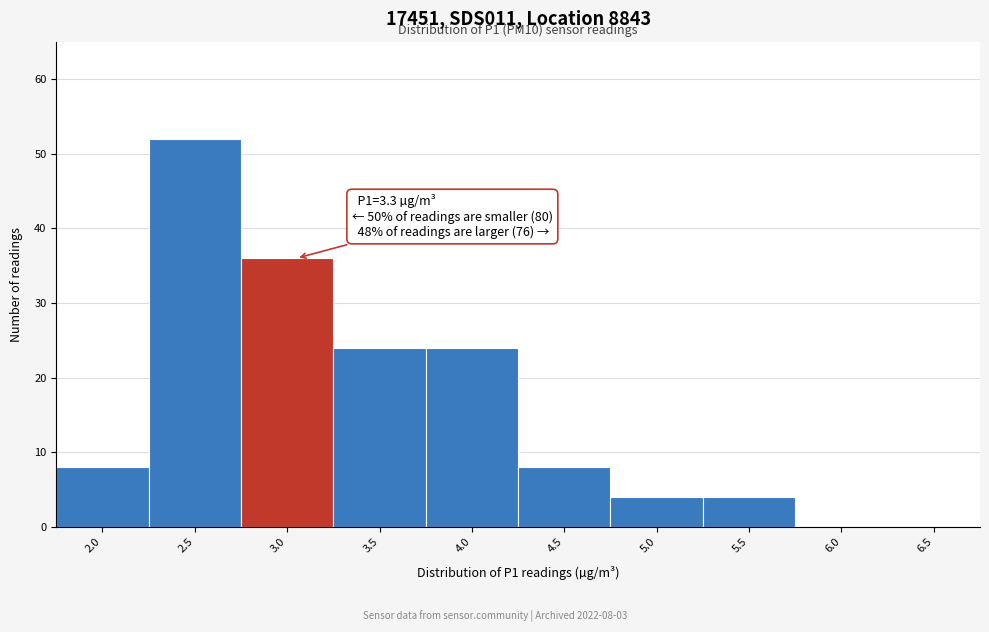

Reading right to left, extract all data points from this chart.

6.5=0	6.0=0	5.5=4	5.0=4	4.5=8	4.0=24	3.5=24	3.0=36	2.5=52	2.0=8